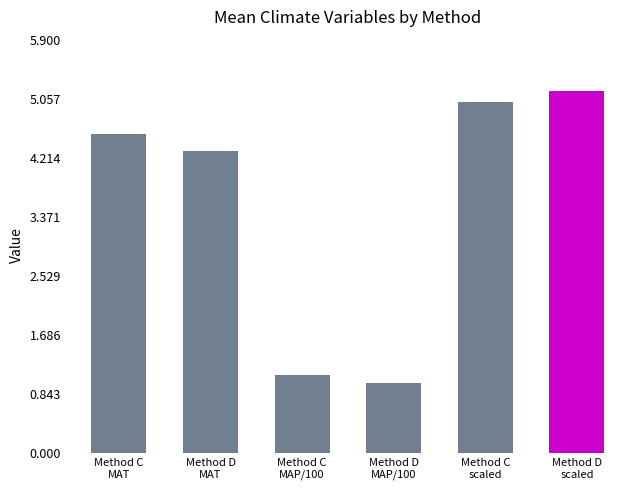

What is the change in value from Method D
MAT to Method C
scaled?

+0.7